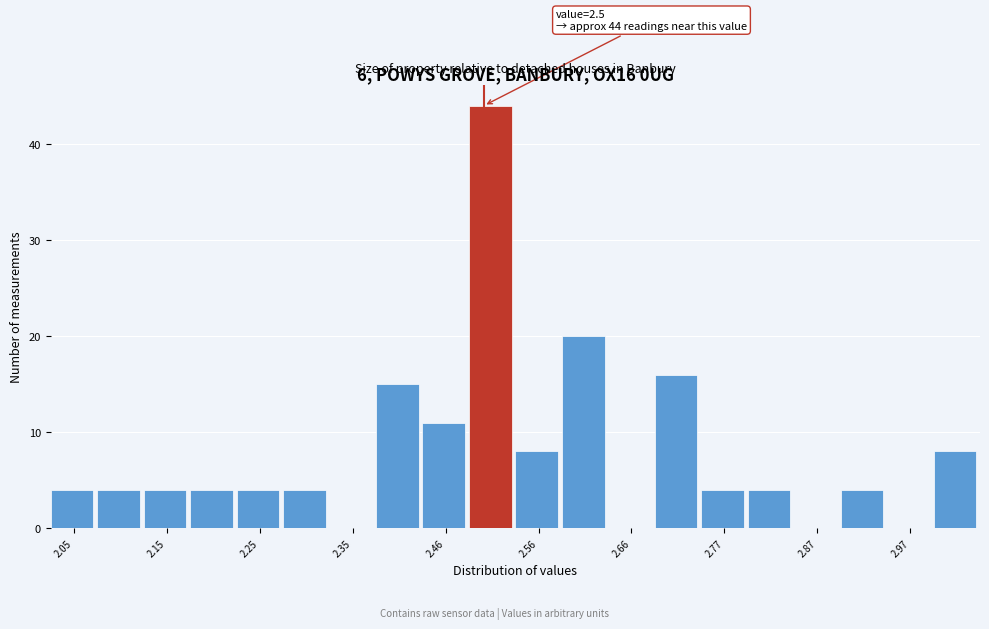

Around what value on the x-axis is the tallest bar? Give the approximate position of its centre, as read against the axis.

2.50